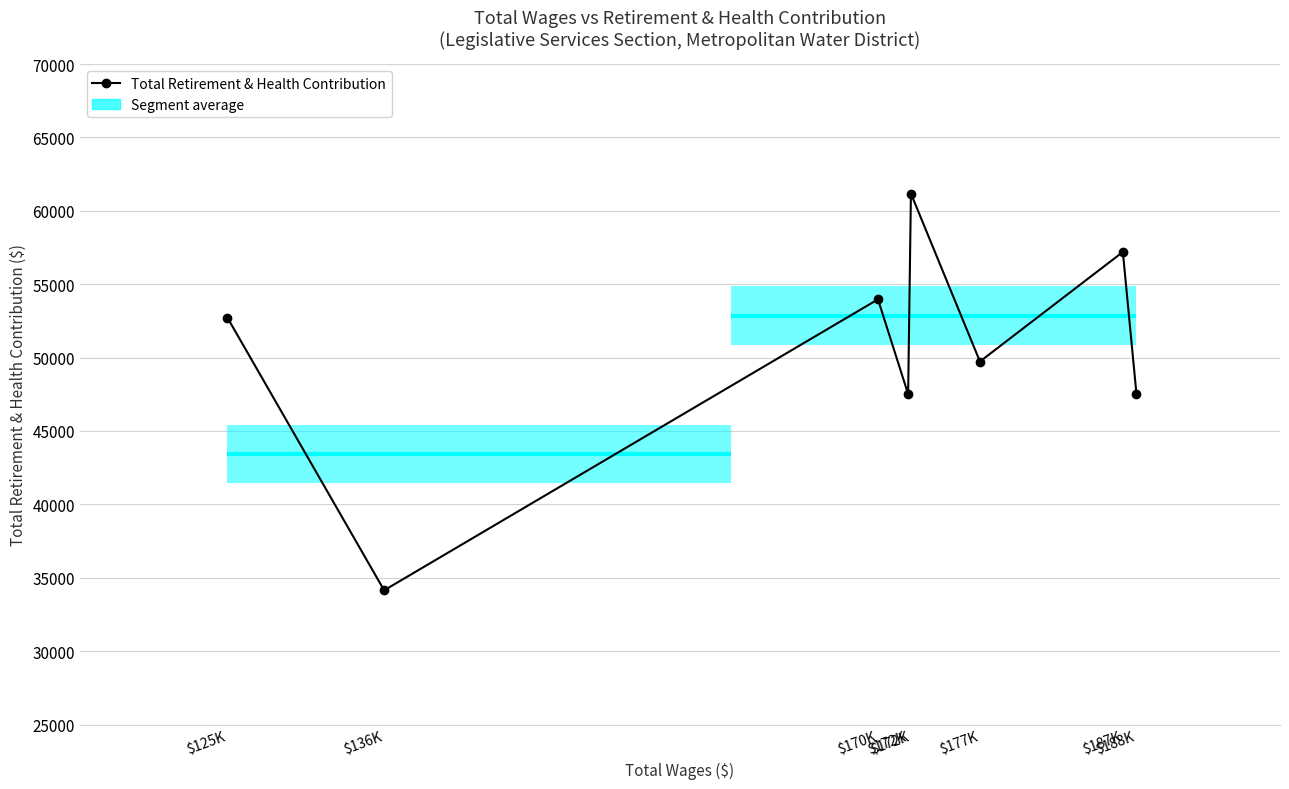

What is the sum of all values?

403966